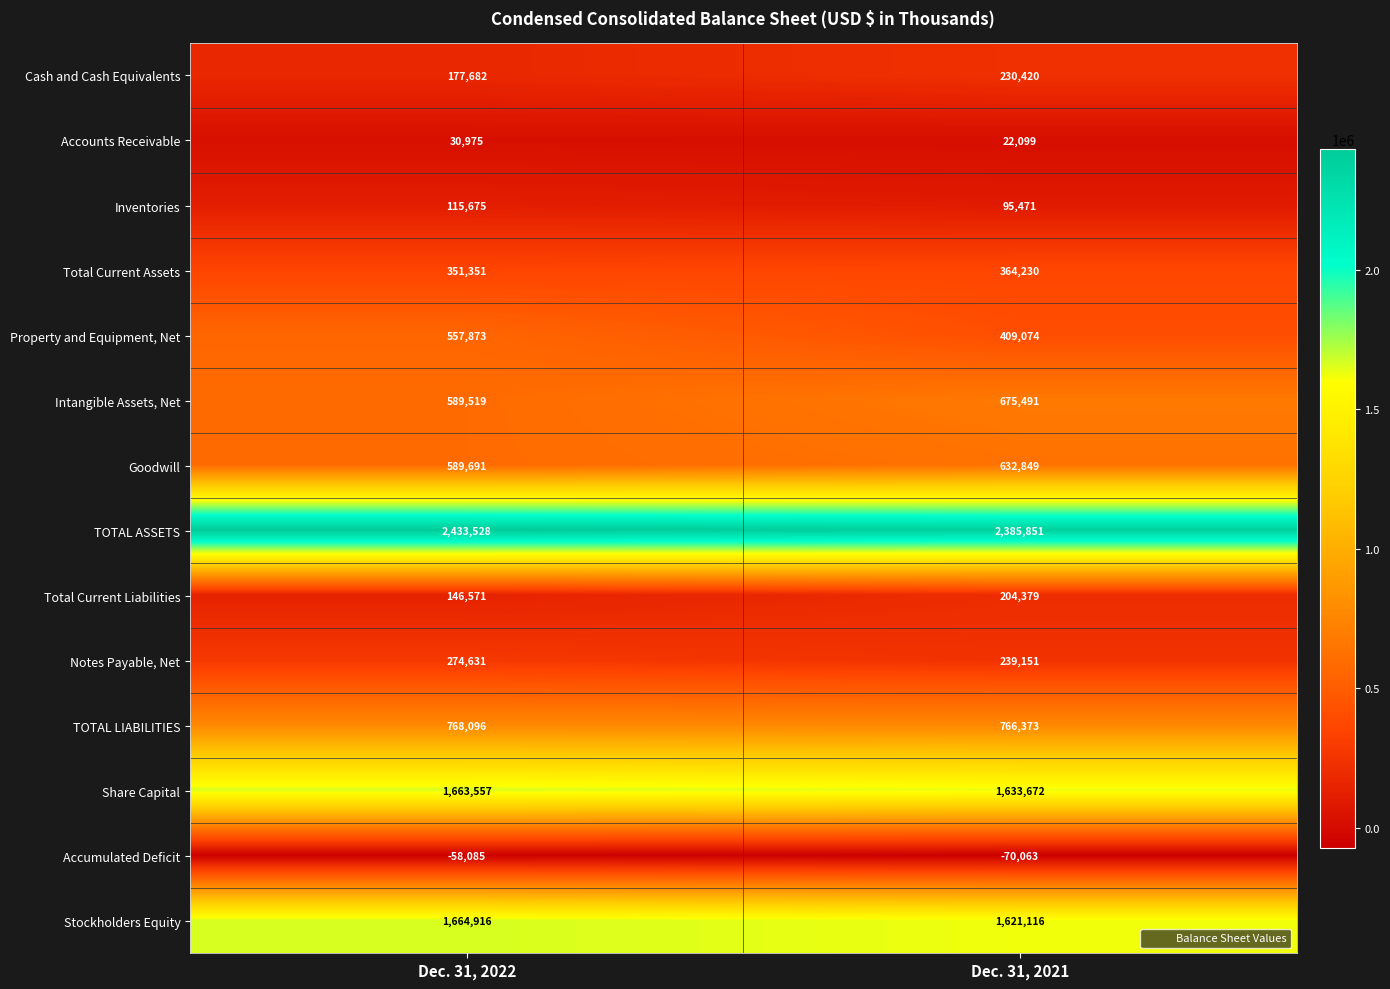

What is the sum of all Stockholders Equity values?

3286032